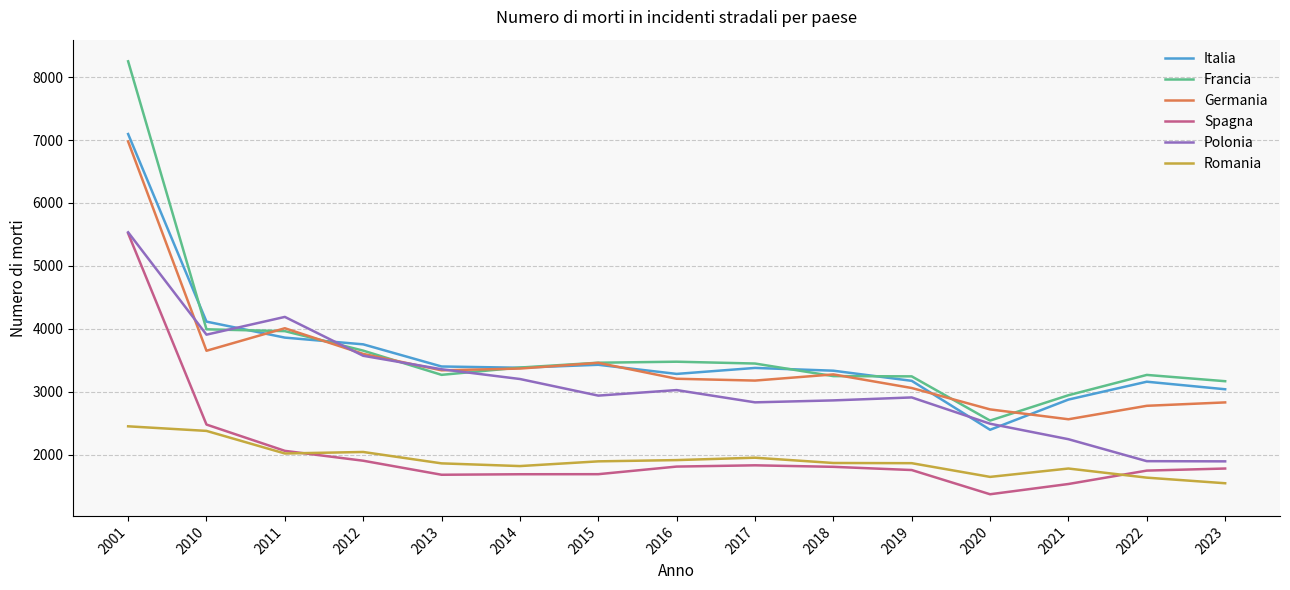

True or false: Italia and Spagna cross at least once.

False